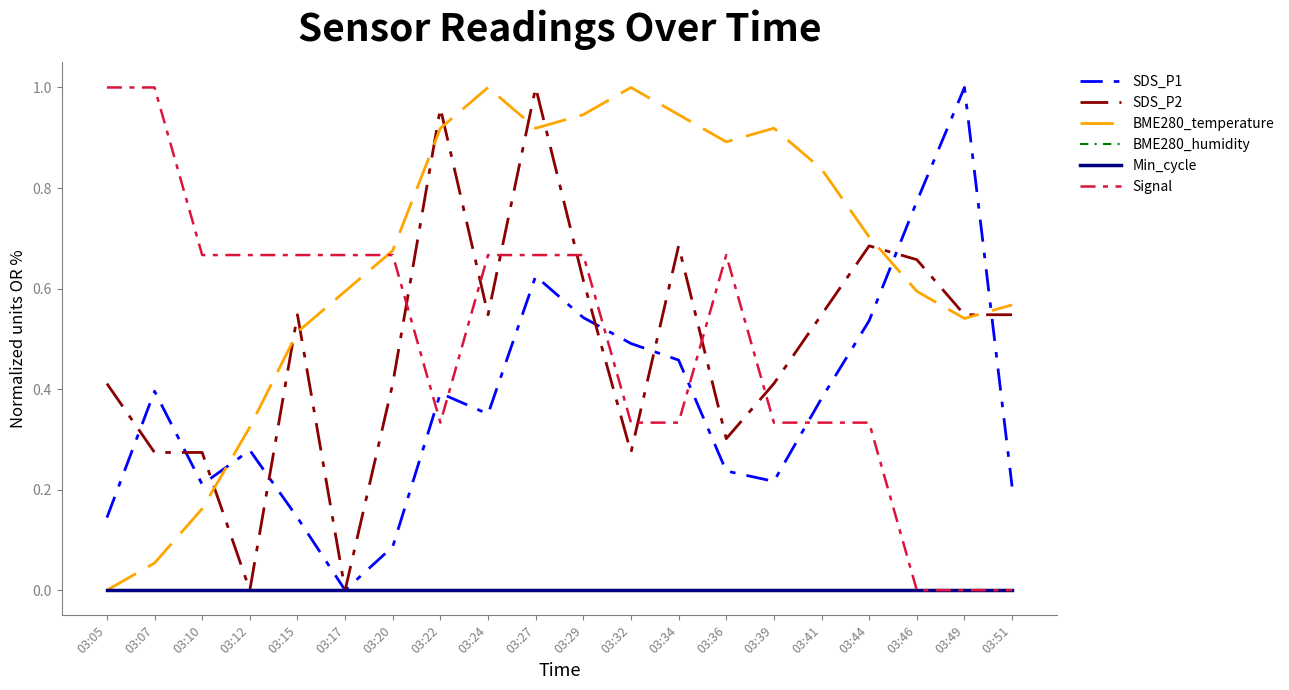

Is this an area chart (filled region under the line)?

No